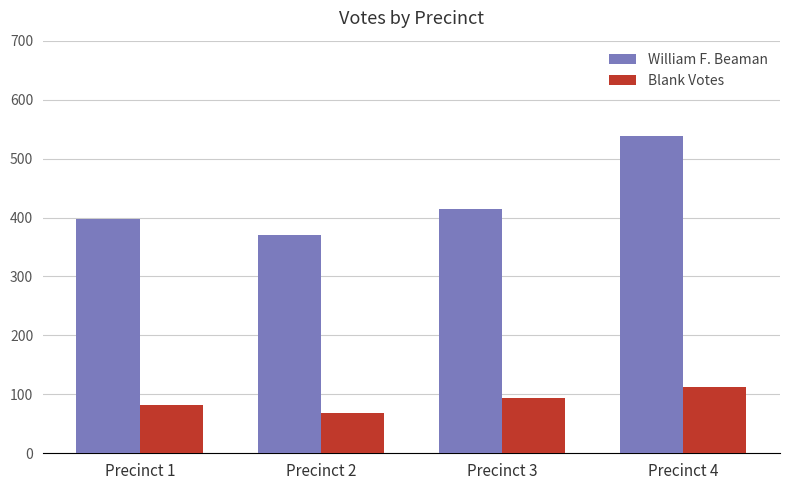

What is the lowest value of the William F. Beaman series?

370